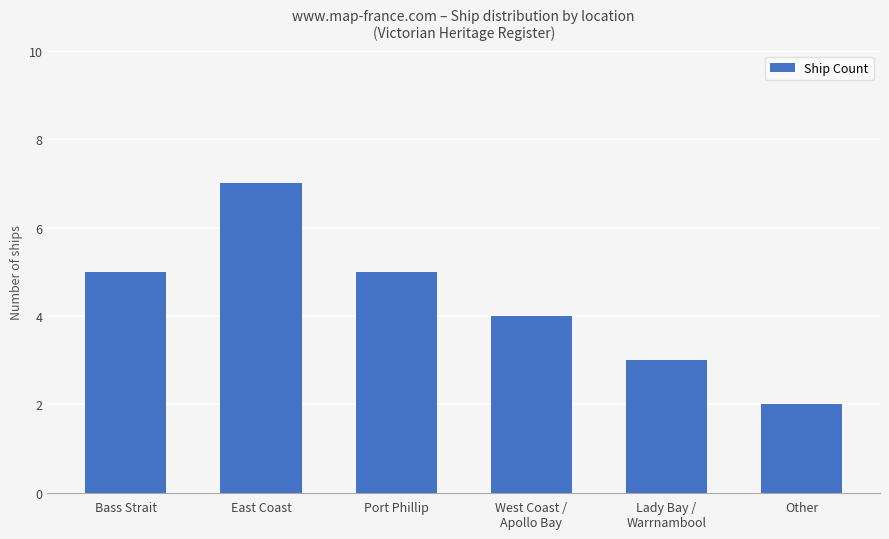

What is the average value?

4